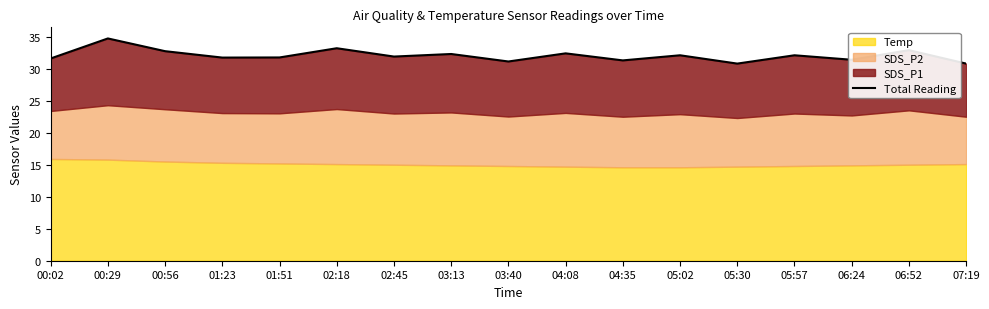

True or false: the data shows 31.3 at 04:35.

True